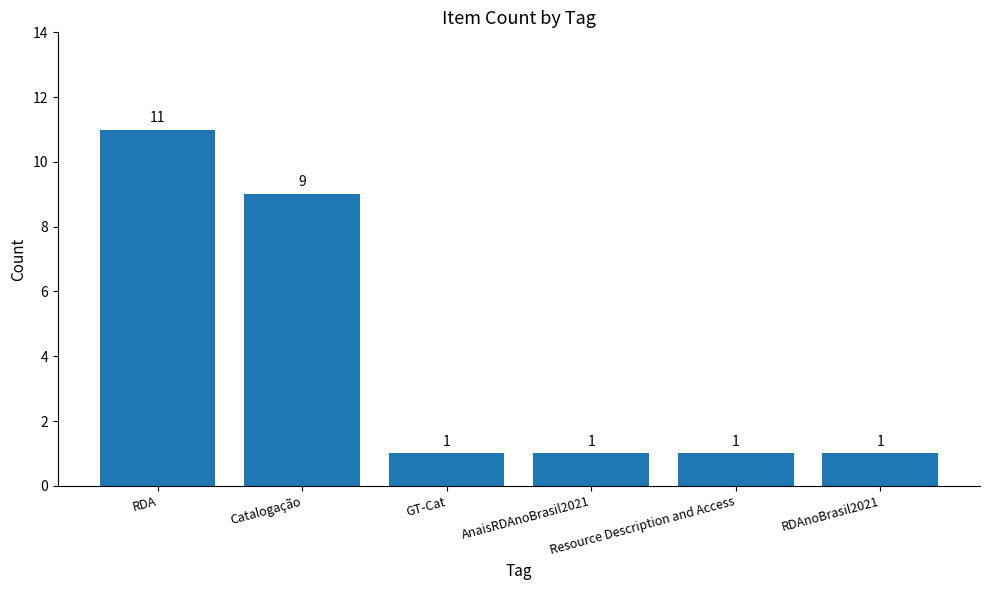

What is the value of the 1st bar from the left?

11